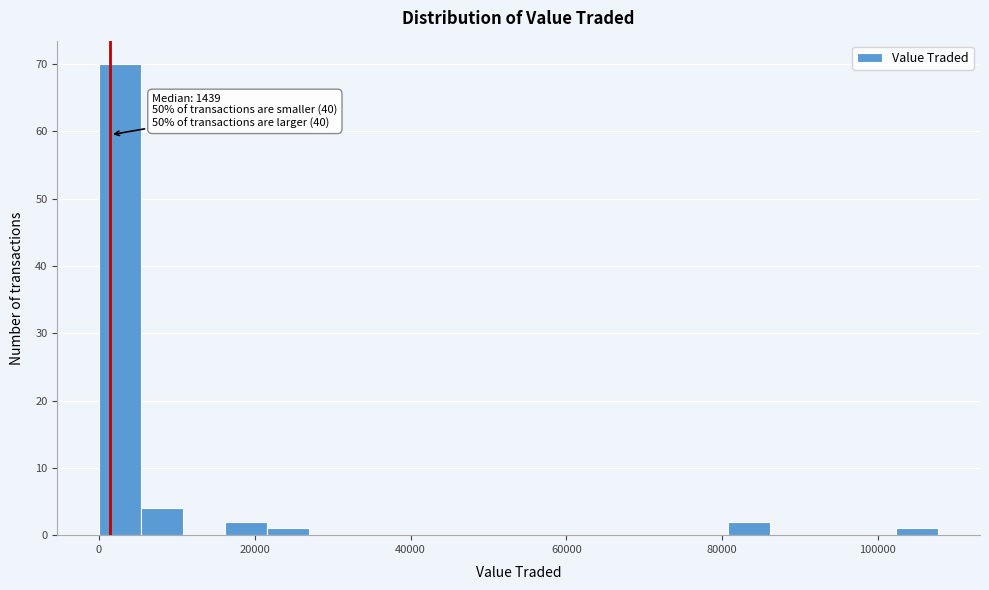

Read against the x-axis, roughly where is the centre of the tallest bar?

2000